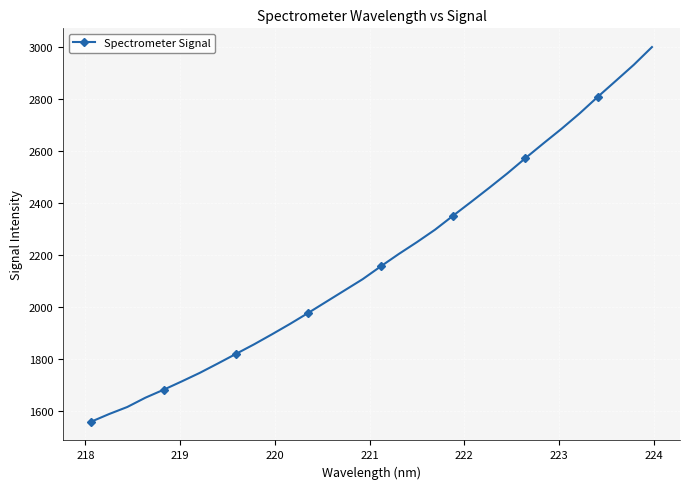

True or false: there are more than 2 points higher than both neighbors.

False